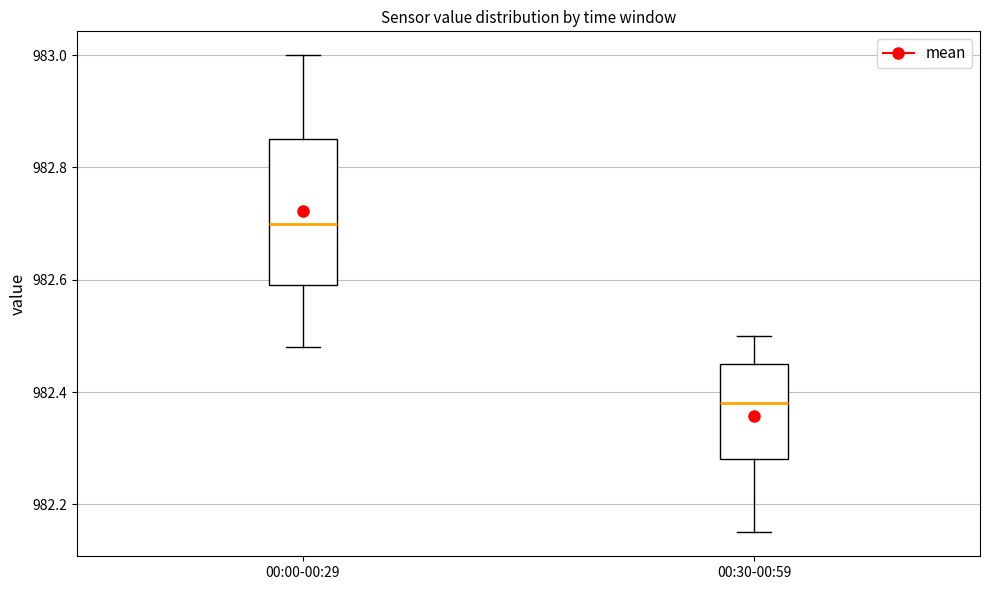

Where is the upper edge of the box for 00:30-00:59 on the y-axis? The values are not printed on the chart, so give them approximately, as read against the axis.

982.46